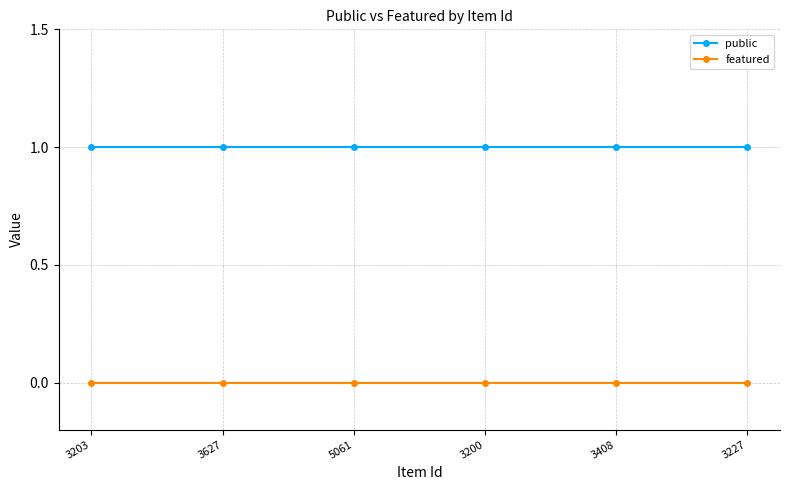

At how many categories does at least one series exceed 0?

6